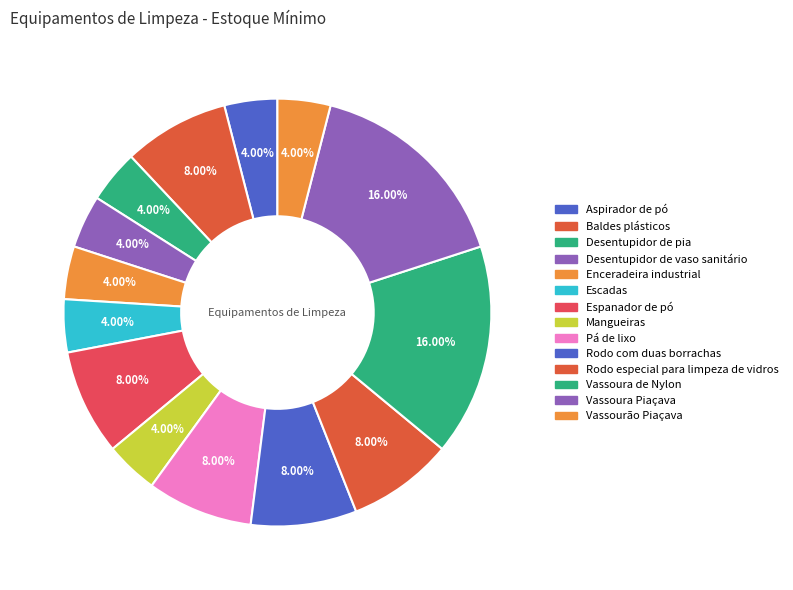

Rank the categories by value from highest to lowest.

Vassoura de Nylon, Vassoura Piaçava, Baldes plásticos, Espanador de pó, Pá de lixo, Rodo com duas borrachas, Rodo especial para limpeza de vidros, Aspirador de pó, Desentupidor de pia, Desentupidor de vaso sanitário, Enceradeira industrial, Escadas, Mangueiras, Vassourão Piaçava